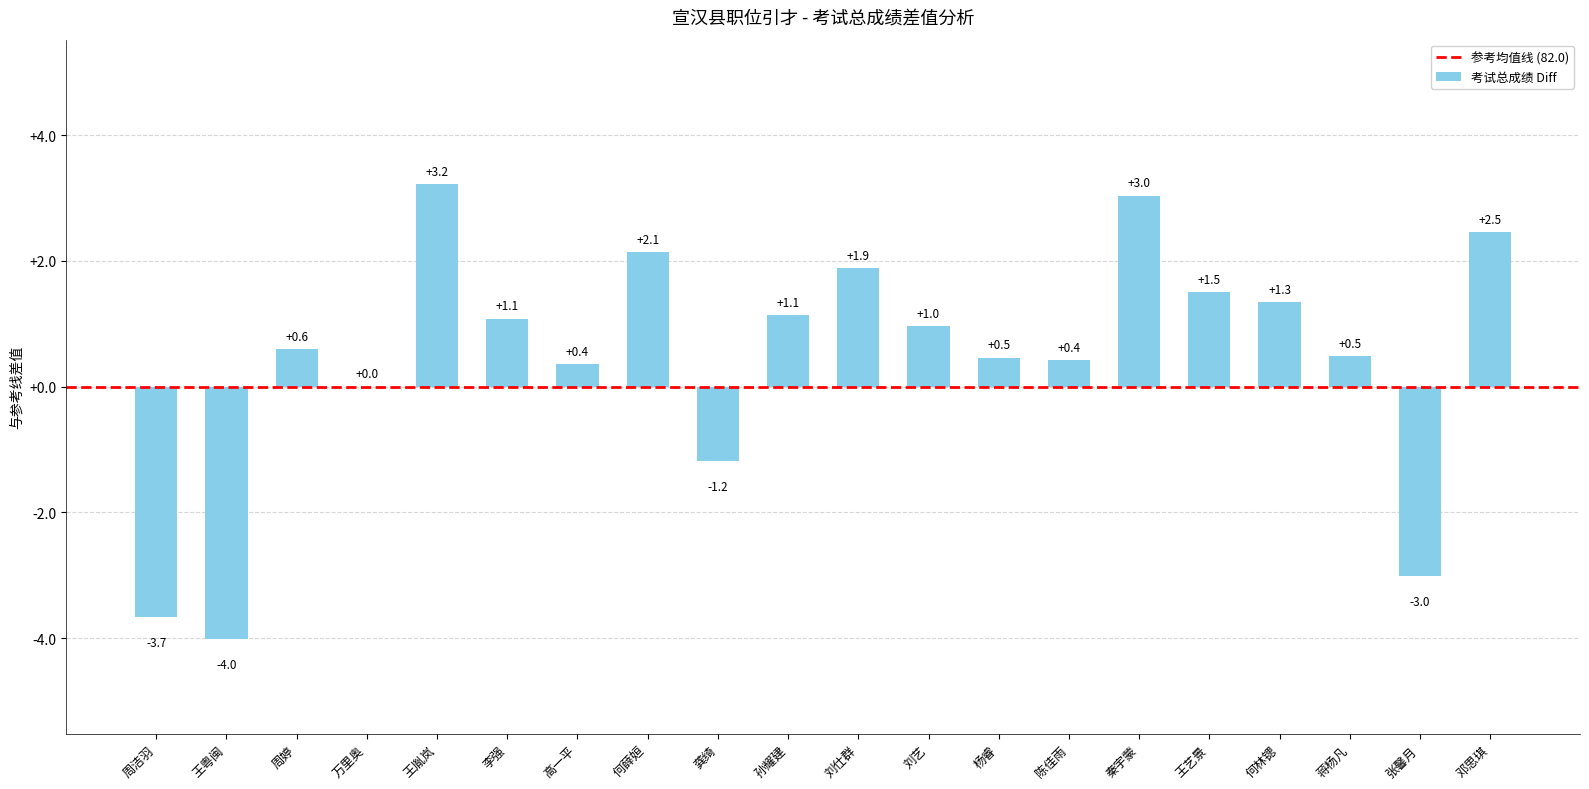

Reading left to right, transcribe all the data shown in this chart.

周洁羽=-3.7	王粤闽=-4.0	周婷=0.6	万里奥=0.0	王胤岚=3.2	李强=1.1	高一平=0.4	何薛姮=2.1	龚绮=-1.2	孙耀建=1.1	刘仕群=1.9	刘艺=1.0	杨睿=0.5	陈佳雨=0.4	秦宇蒙=3.0	王艺景=1.5	何林锶=1.3	蒋杨凡=0.5	张馨月=-3.0	邓思琪=2.5